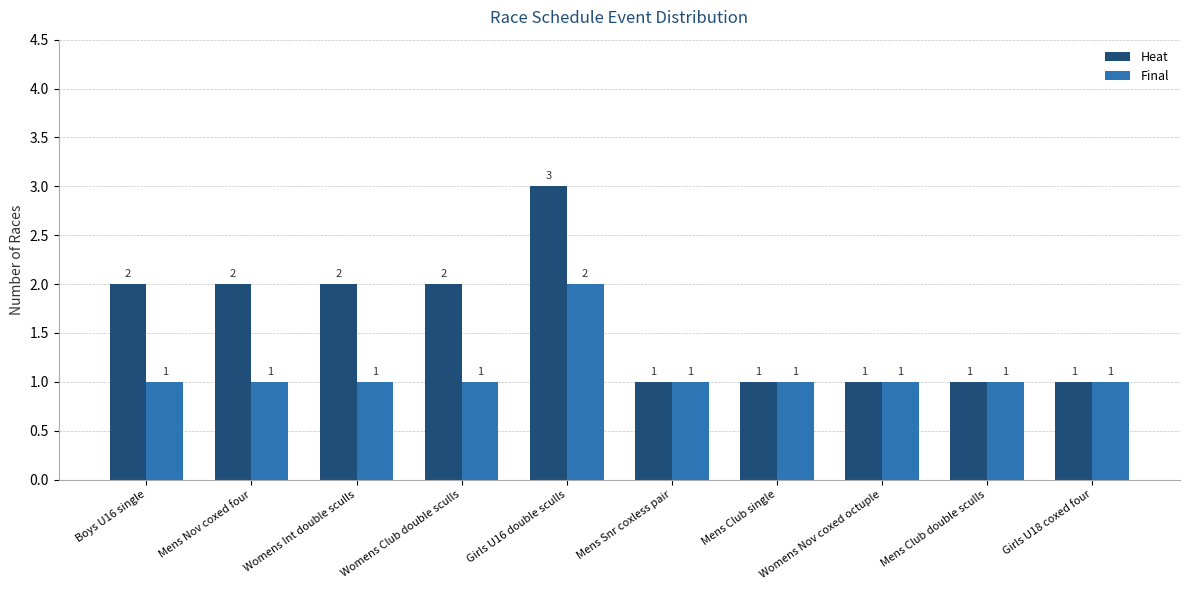

The Final series shows 2 at Mens Club single. True or false?

False